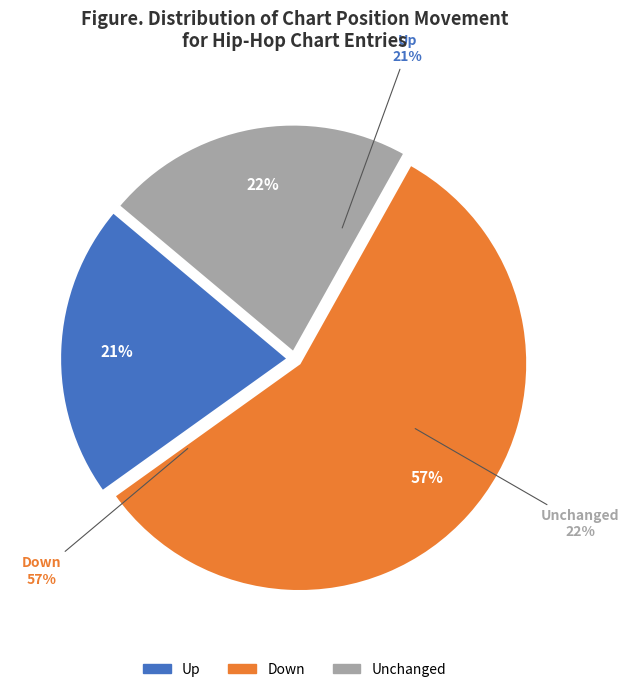

To the nearest percent, what is the combined percentage of - and up?

43%